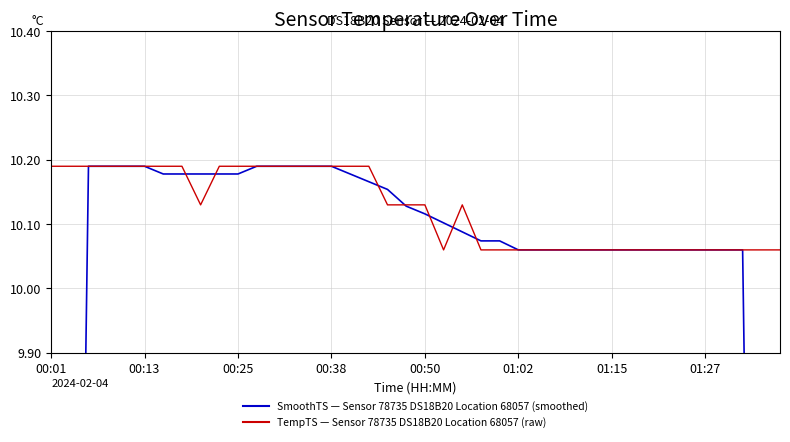

How many intersections are there between SmoothTS — Sensor 78735 DS18B20 Location 68057 (smoothed) and TempTS — Sensor 78735 DS18B20 Location 68057 (raw)?

7